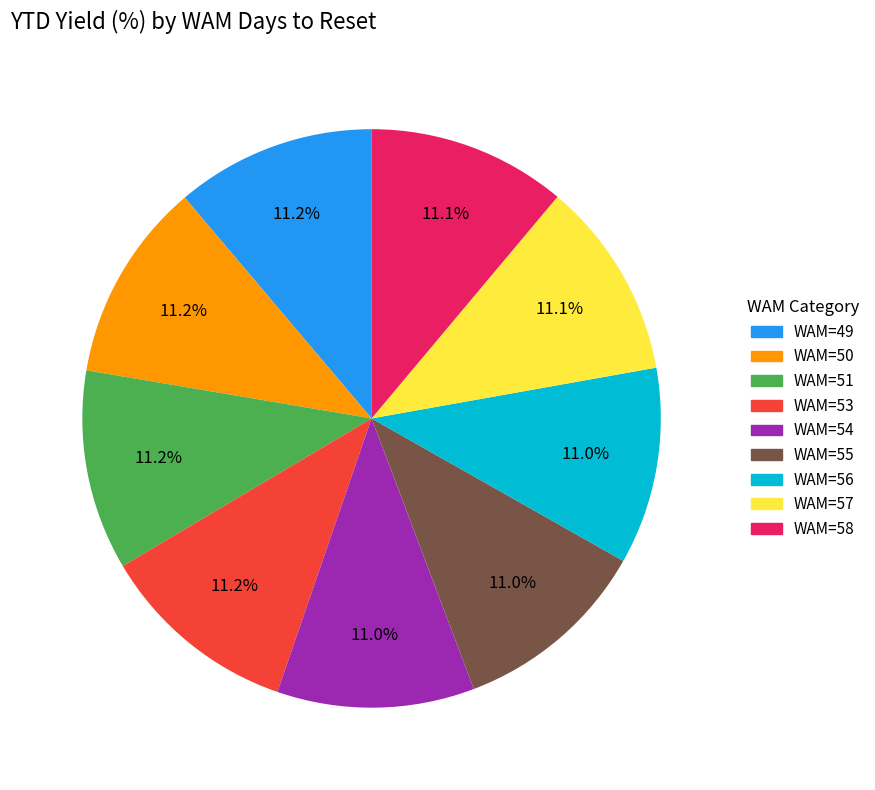

Does any single category account for the majority?

No